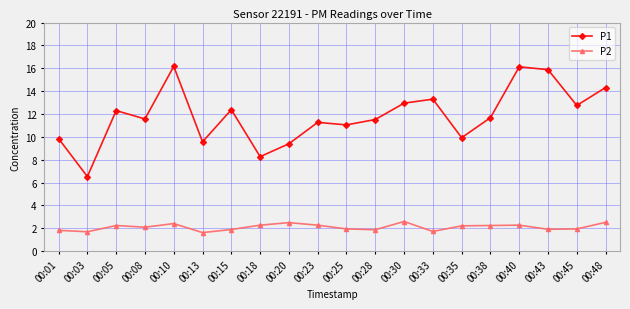

What is the minimum value for P1?

6.5